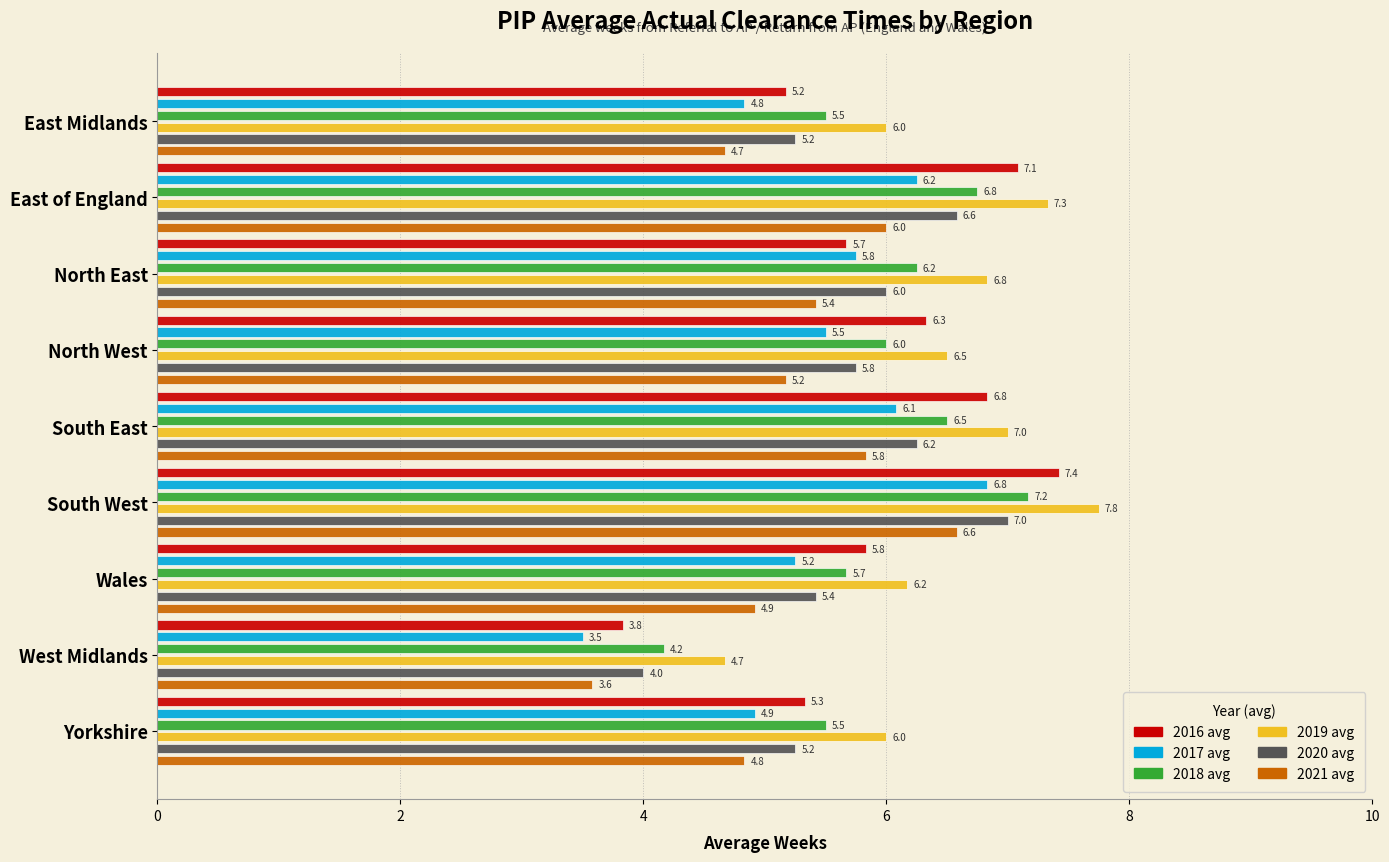

What is the average value of the 2021 avg series?

5.2